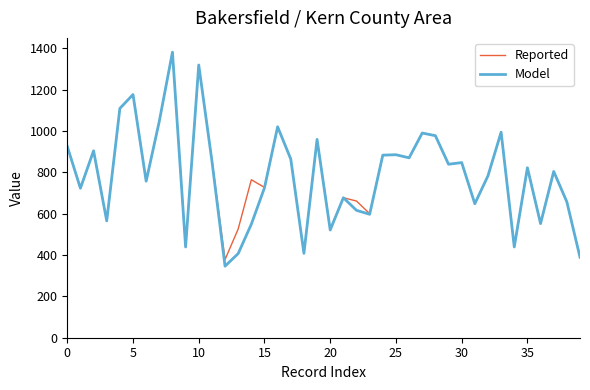

Which series has the widest spread of values?

Model